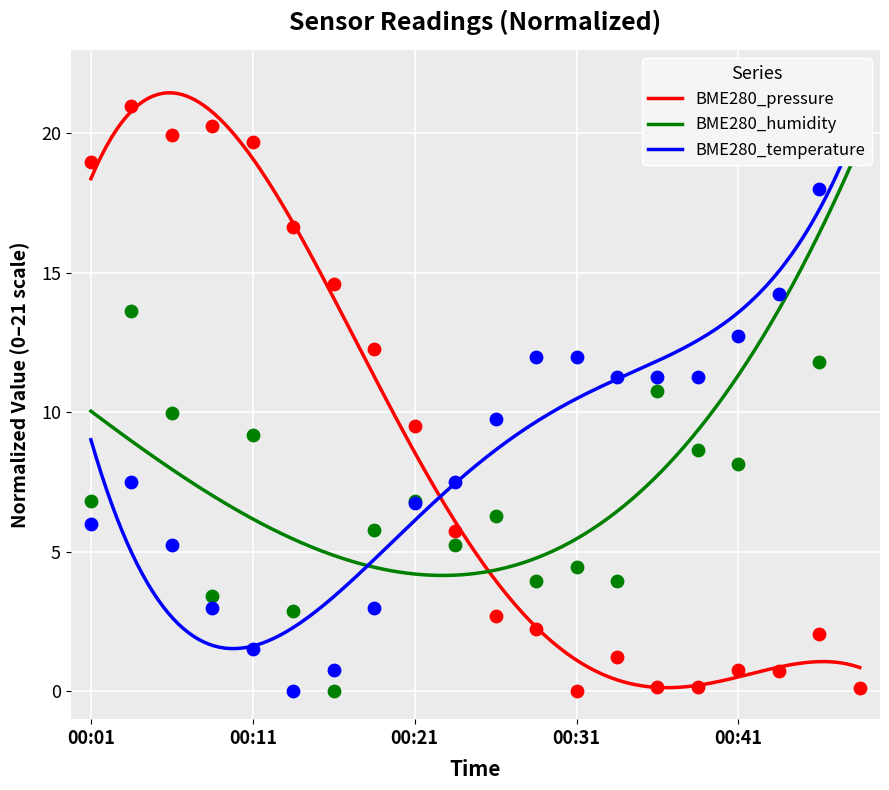

What is the highest value of the BME280_pressure series?

21.5